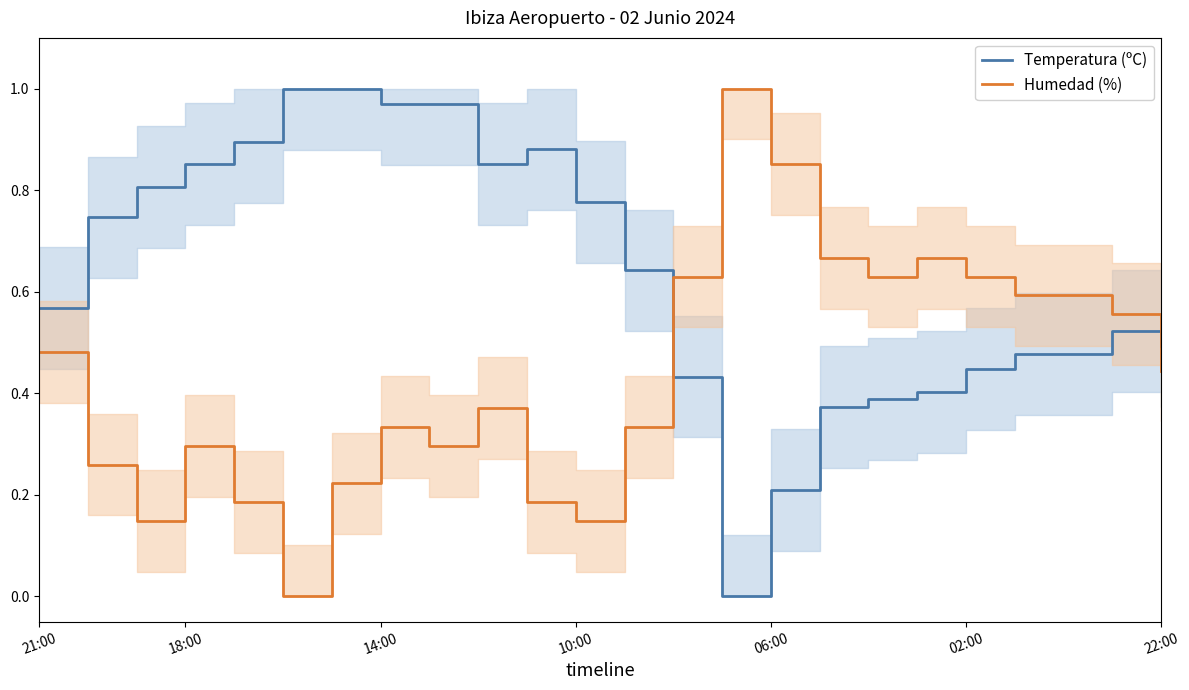

How many intersections are there between Temperatura (ºC) and Humedad (%)?

2